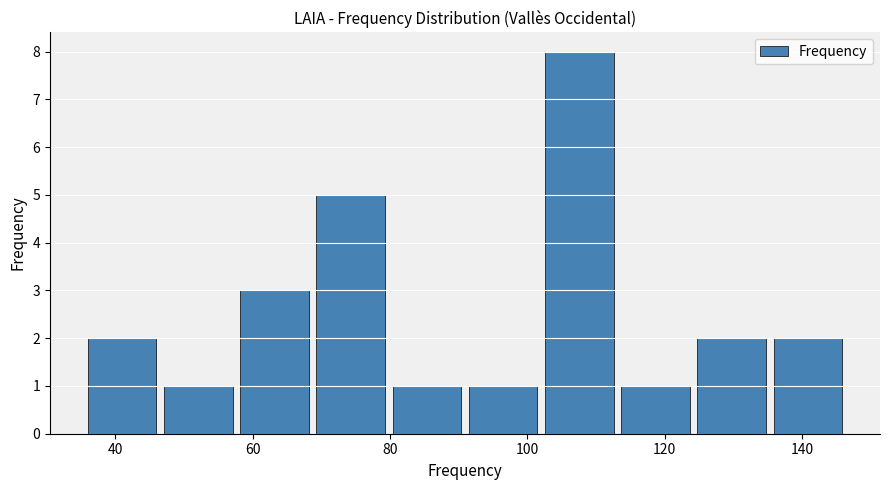

Which range on the x-axis has the tallest bar?

102 to 114